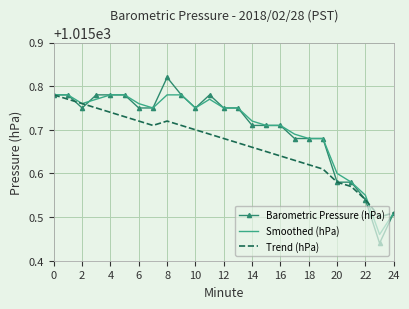

What are all the series names shown in the legend?

Barometric Pressure (hPa), Smoothed (hPa), Trend (hPa)